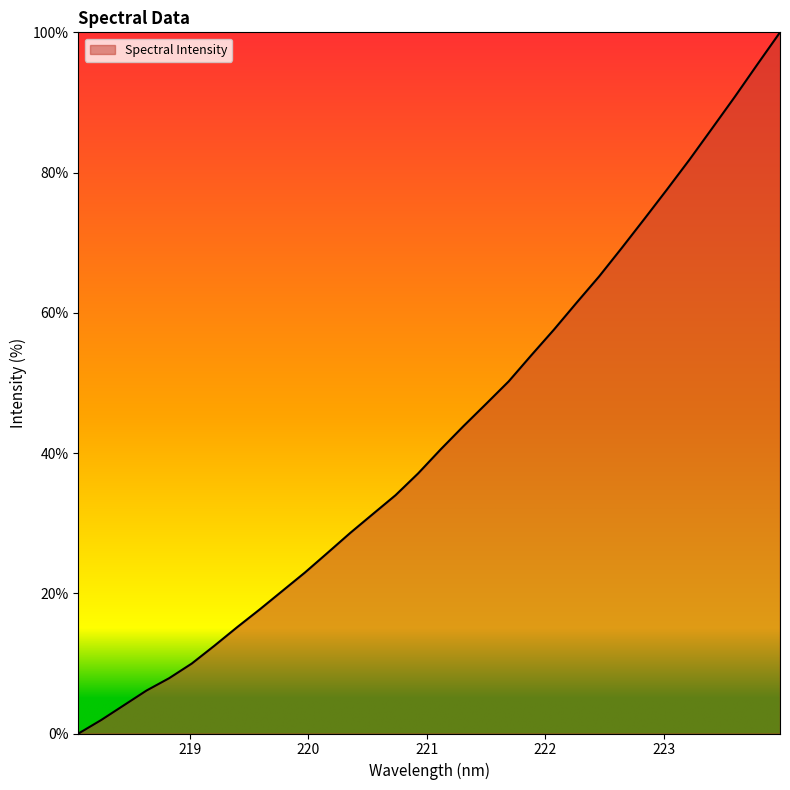

What is the difference between the maximum and minimum values?

100.0